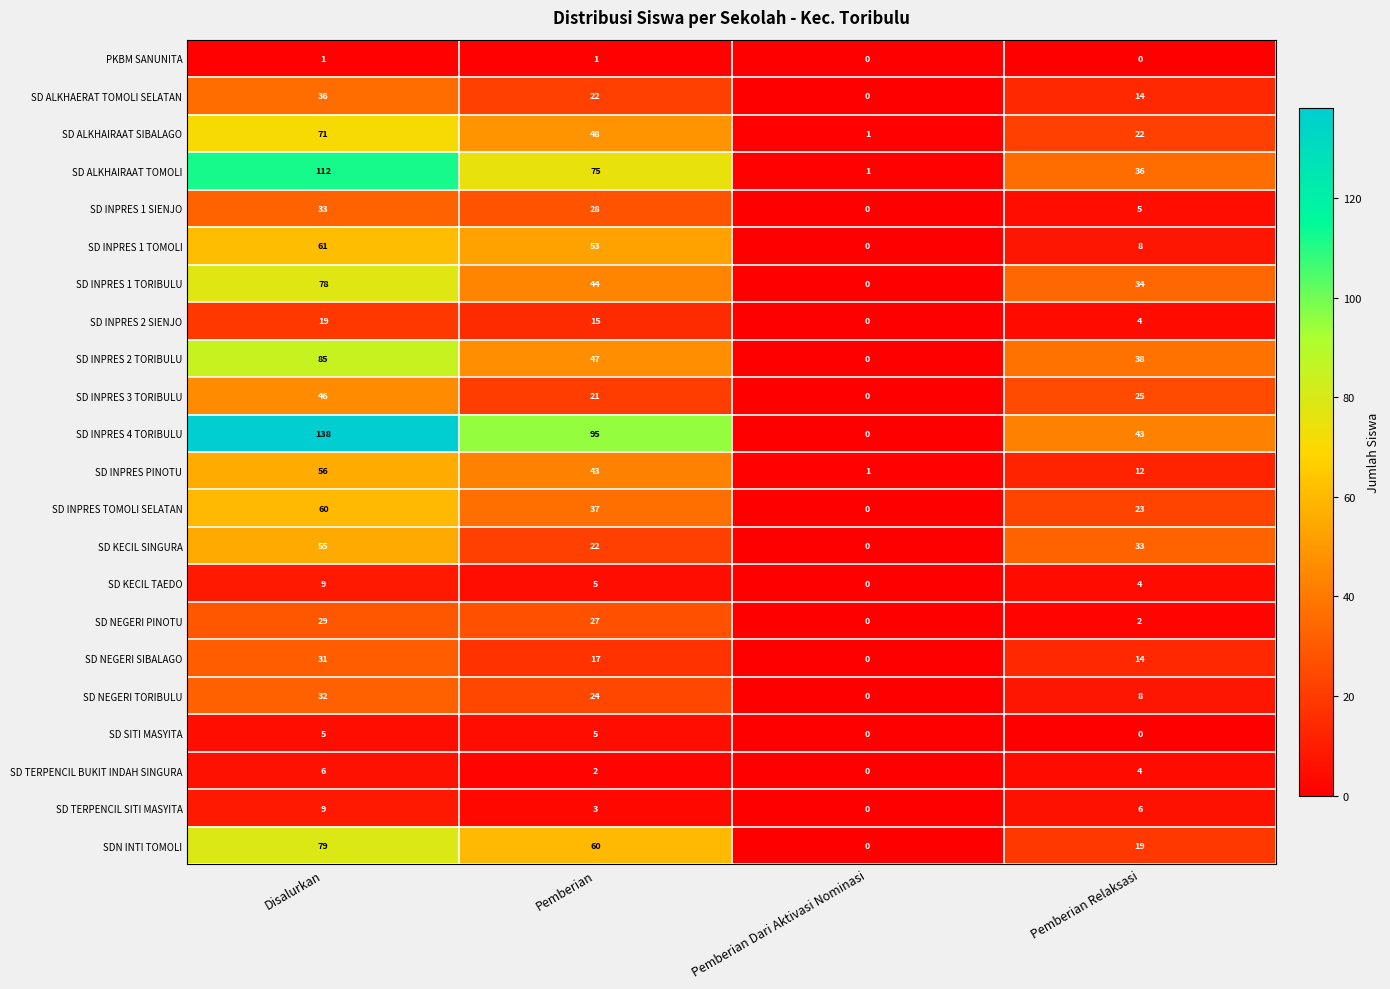

How many series are shown in this chart?

22